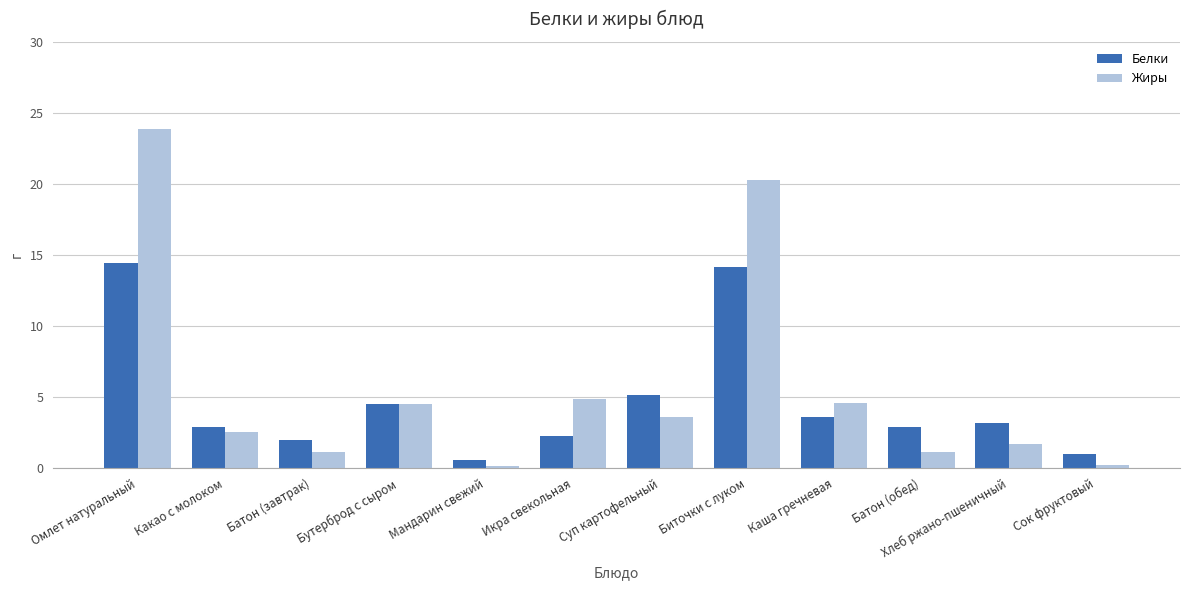

What is the total value across all series at Бутерброд с сыром?

9.0